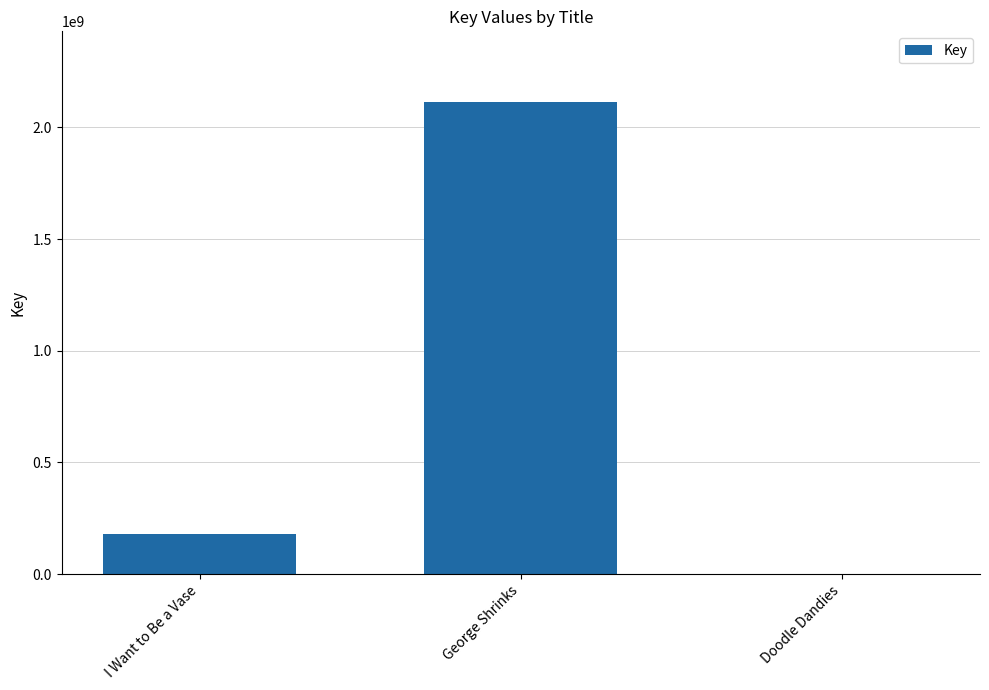

Count the number of categories in the chart.

3